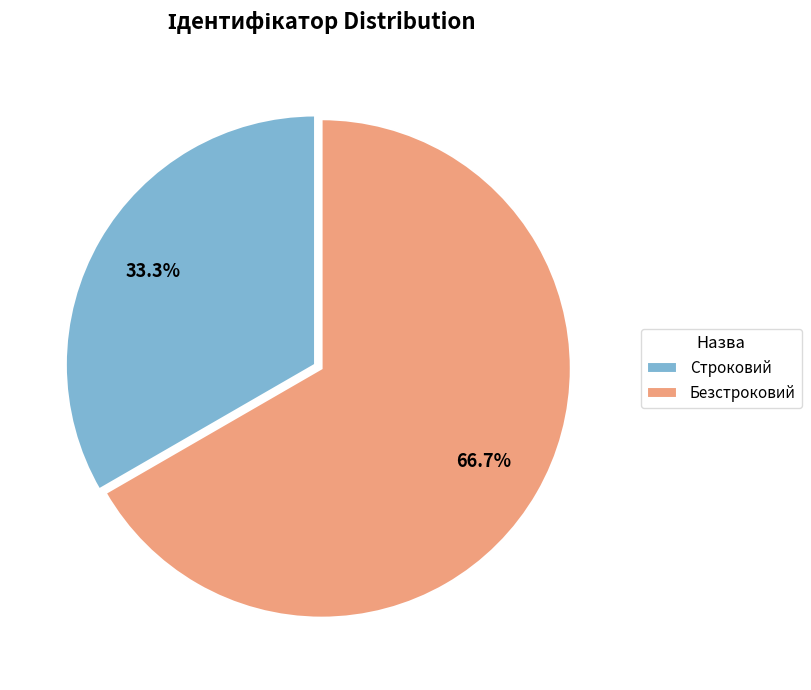

To the nearest percent, what is the difference between the Безстроковий and Строковий slice percentages?

33%